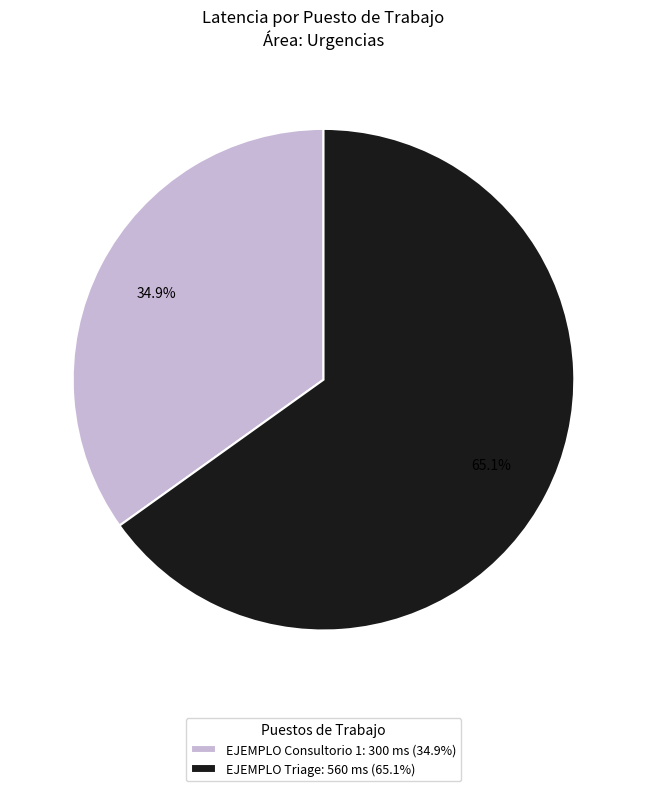

How much of the chart is everything except EJEMPLO Triage?

34.9%